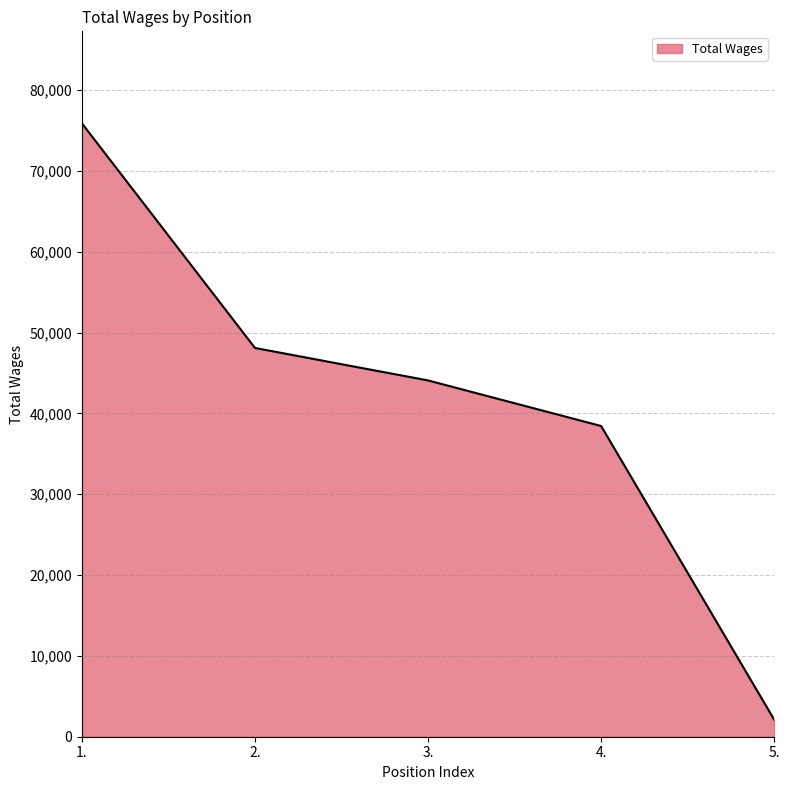

Is it true that the value at 3. is 20343?

False